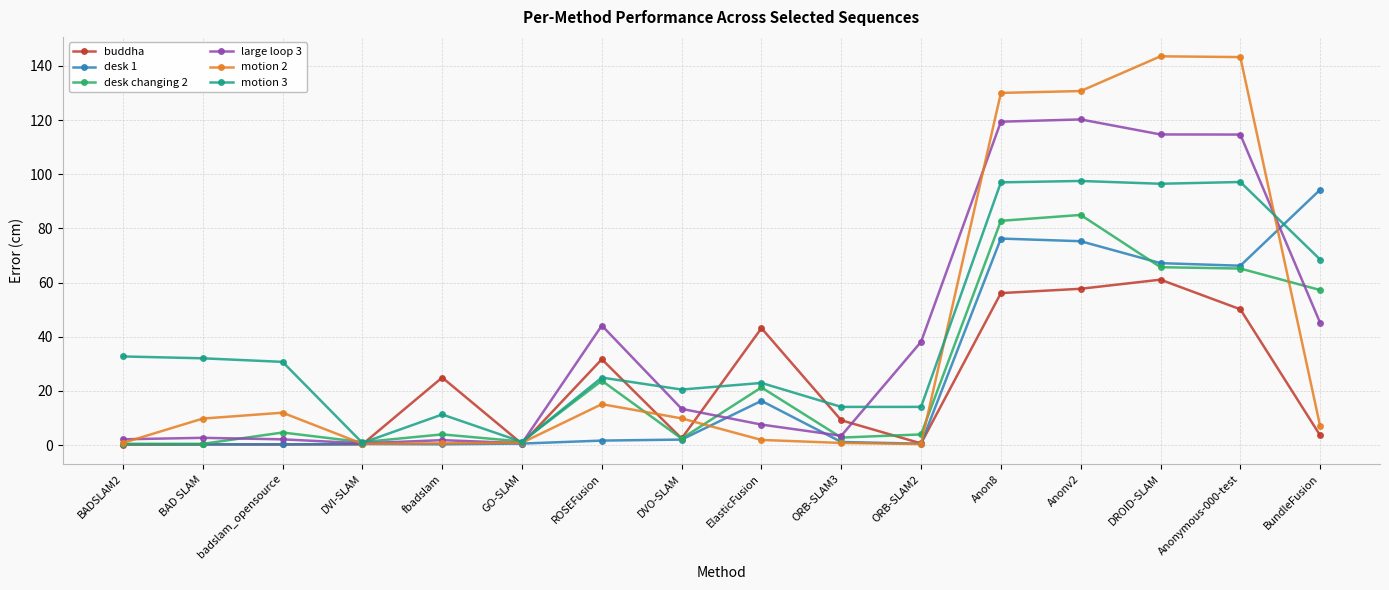

Is the value of buddha at ORB-SLAM3 greater than the value of desk changing 2 at ElasticFusion?

No